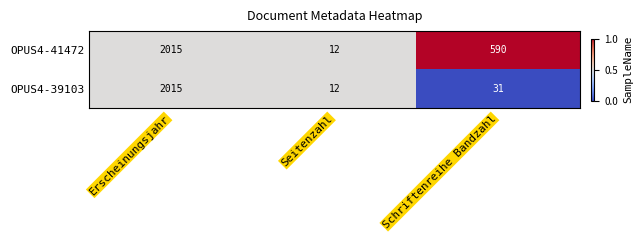

Reading left to right, list all the values displayed in this chart.

OPUS4-41472: 2015	12	590
OPUS4-39103: 2015	12	31